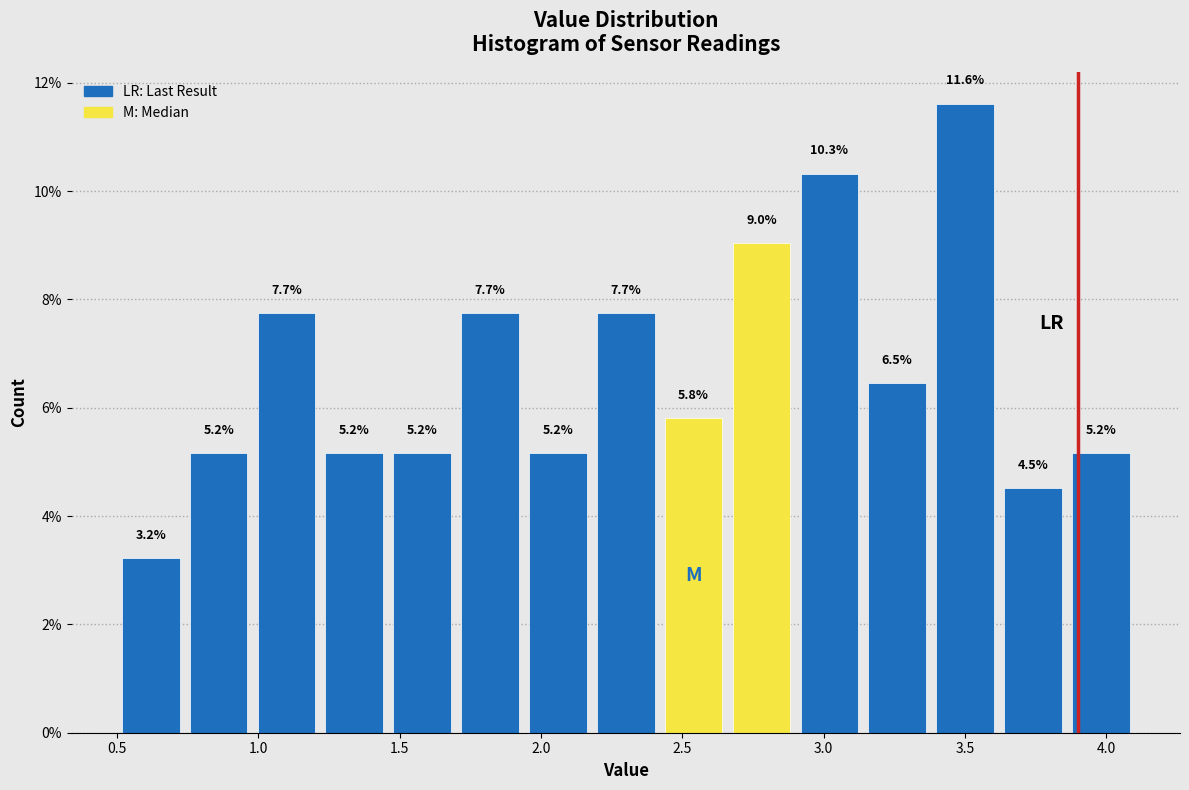

Which range on the x-axis has the tallest bar?

3.38 to 3.62